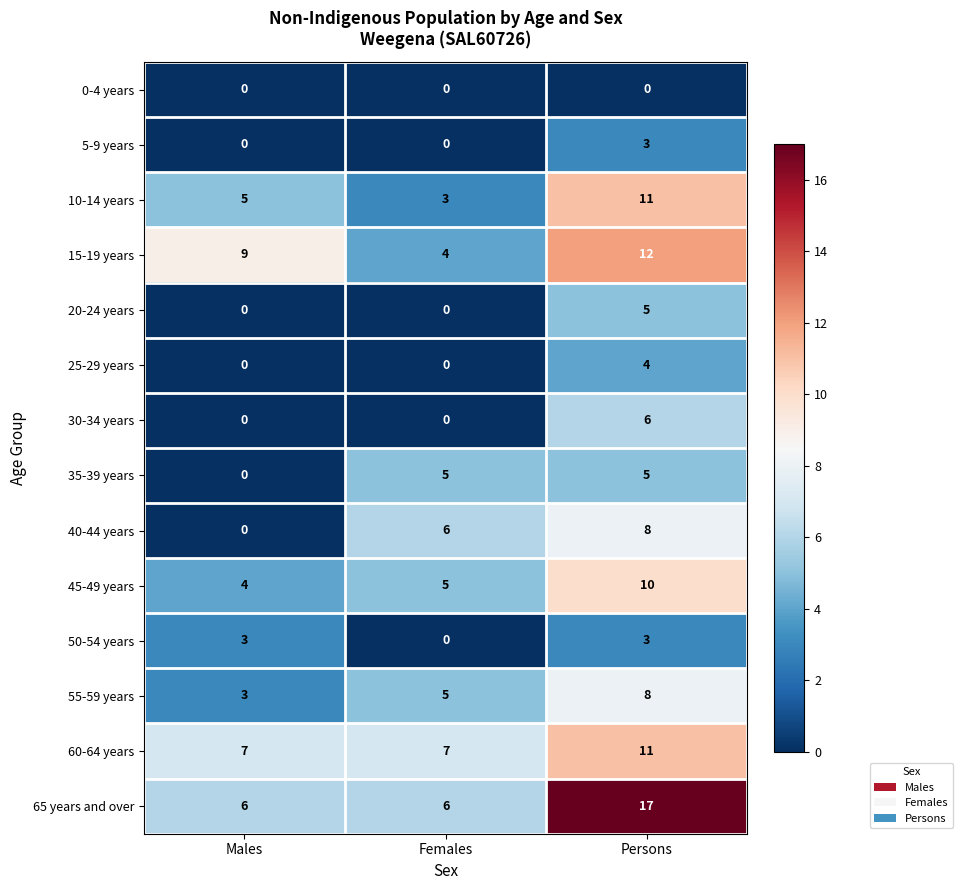

How many 65 years and over values are between 6 and 17?

3